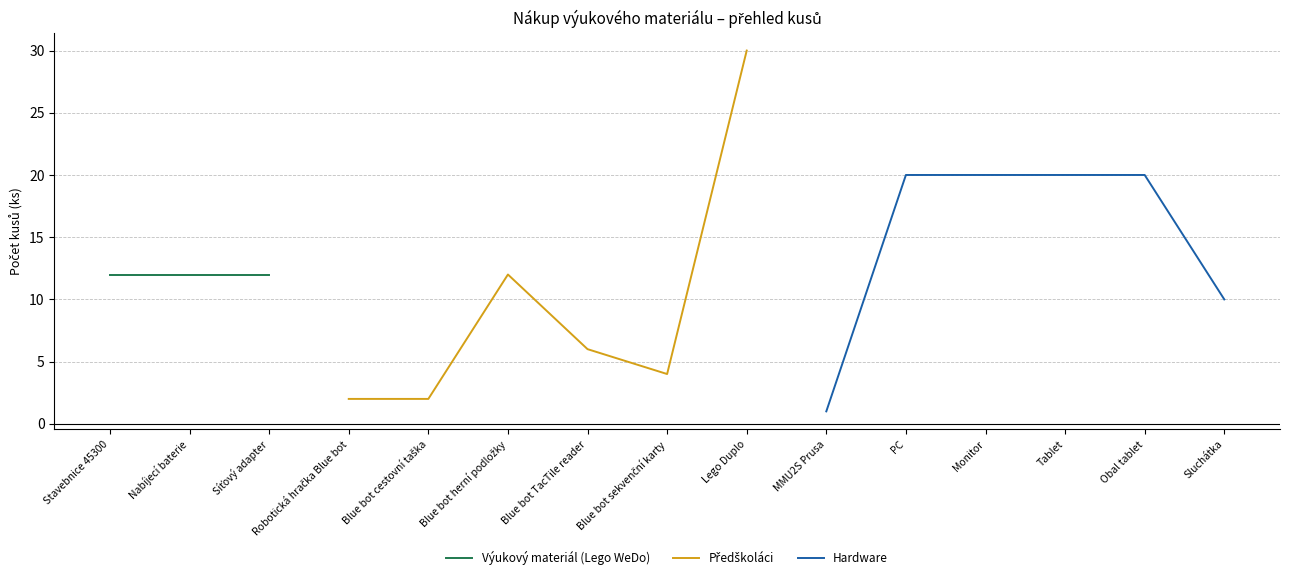

Is it true that Hardware equals 1 at MMU2S Prusa?

True